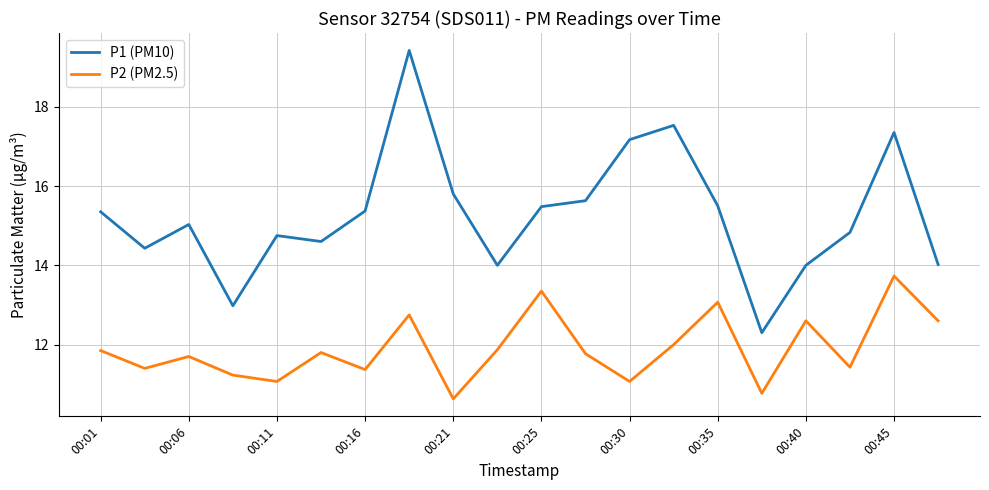

What is the difference between the maximum and minimum values in the P1 (PM10) series?

7.1